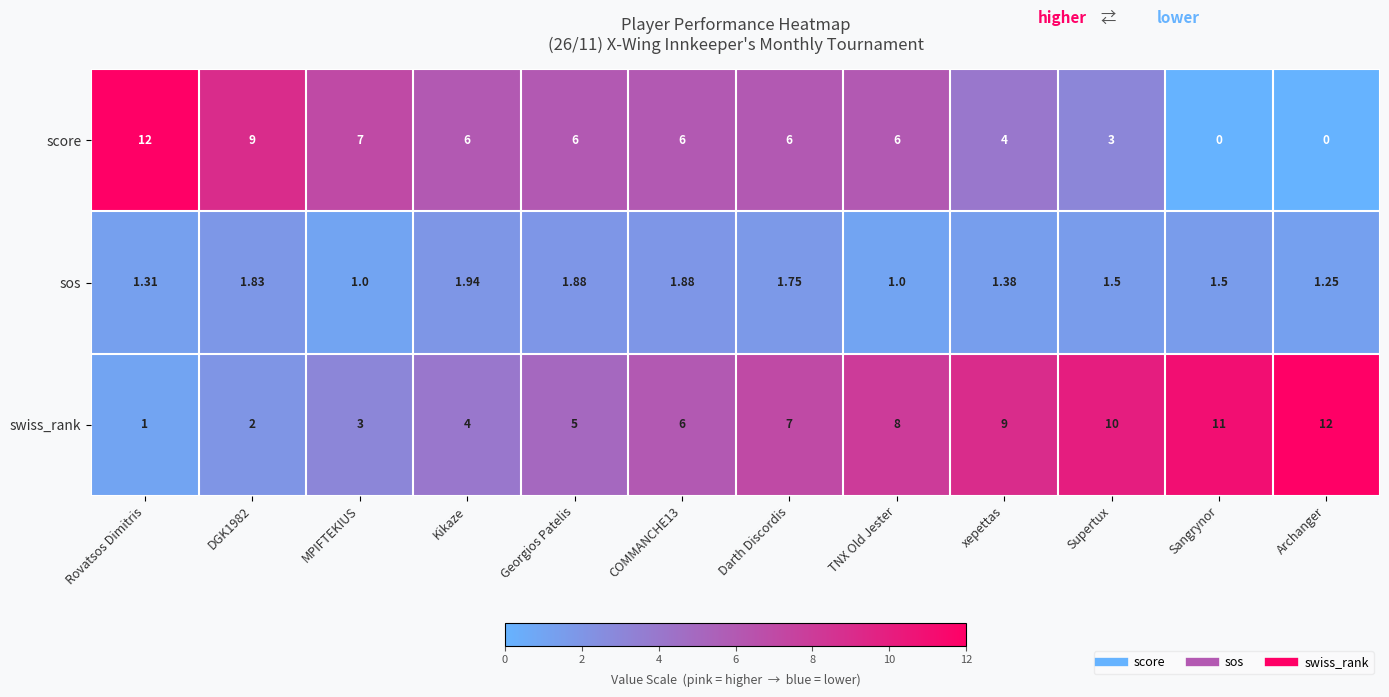

At which label does sos reach its peak?

Kikaze